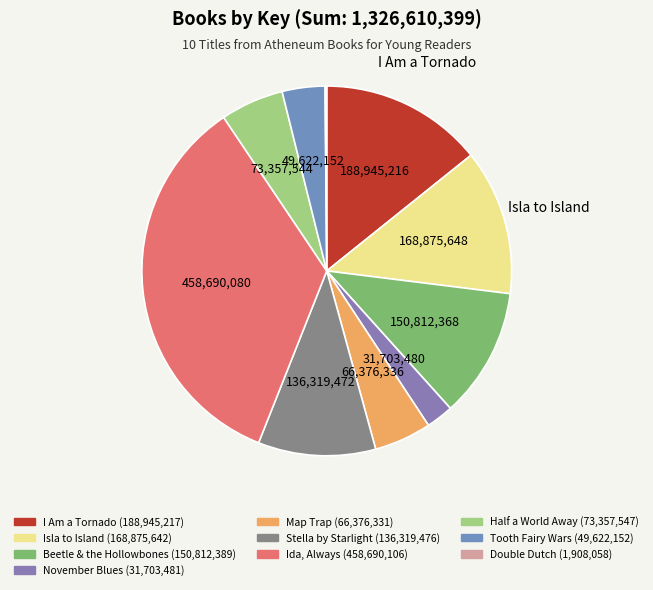

Rank the categories by value from lowest to highest.

Double Dutch, November Blues, Tooth Fairy Wars, Map Trap, Half a World Away, Stella by Starlight, Beetle & the Hollowbones, Isla to Island, I Am a Tornado, Ida, Always